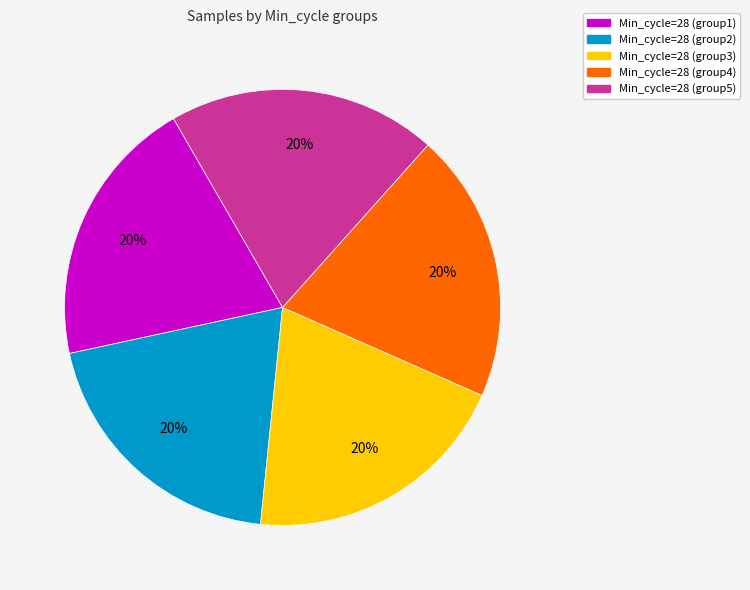

How many segments does this pie chart have?

5